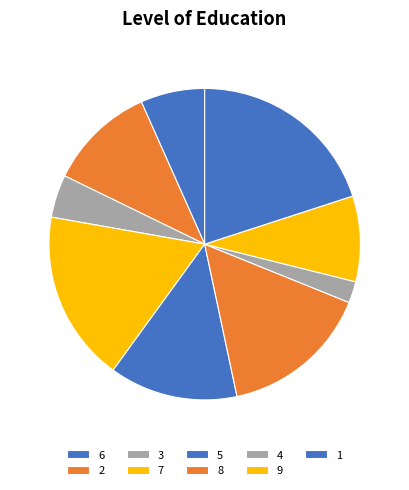

Which slice is the largest?

1